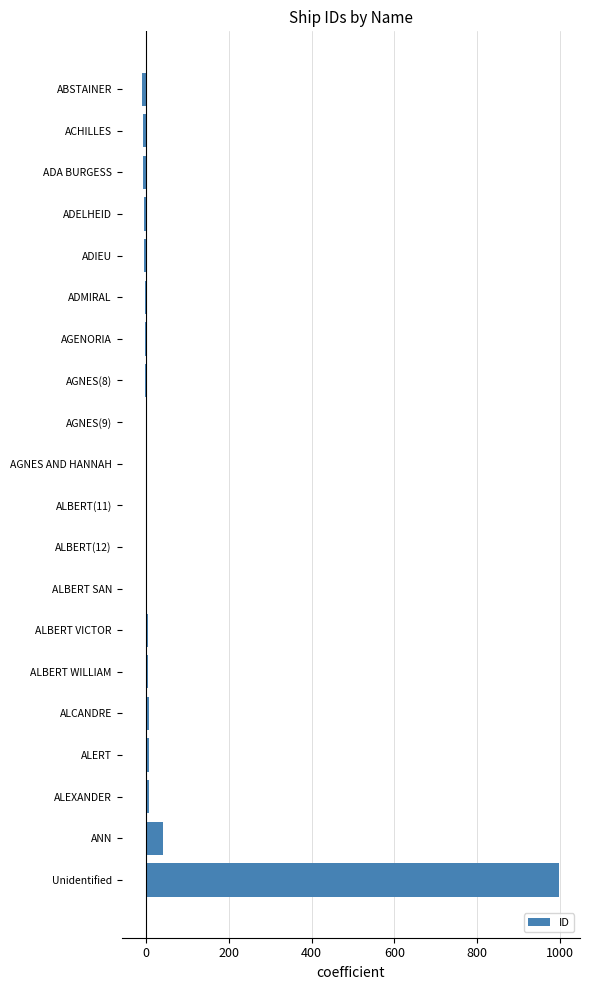

At which label is the value closest to 494?

ANN